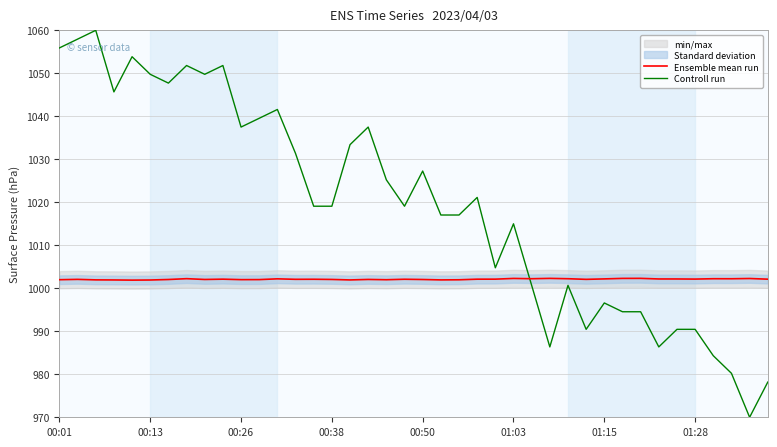

What is the difference between the maximum and minimum values in the Controll run series?

90.0